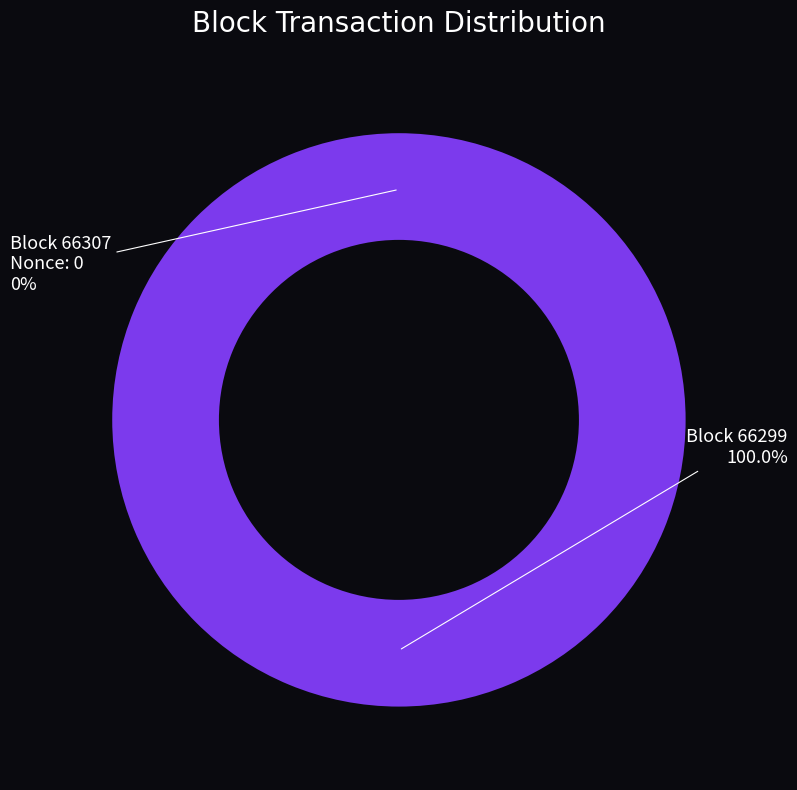

Which category has the biggest portion of the pie?

66299